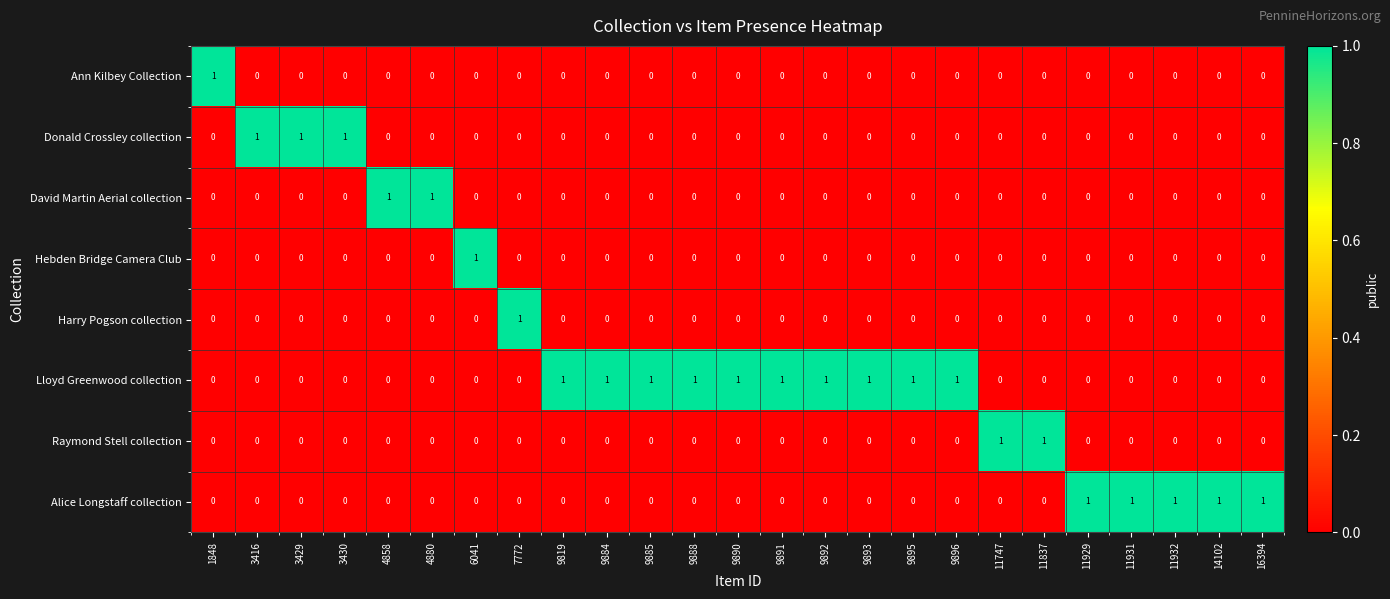

True or false: Hebden Bridge Camera Club has a value of 0 at 7772.

True